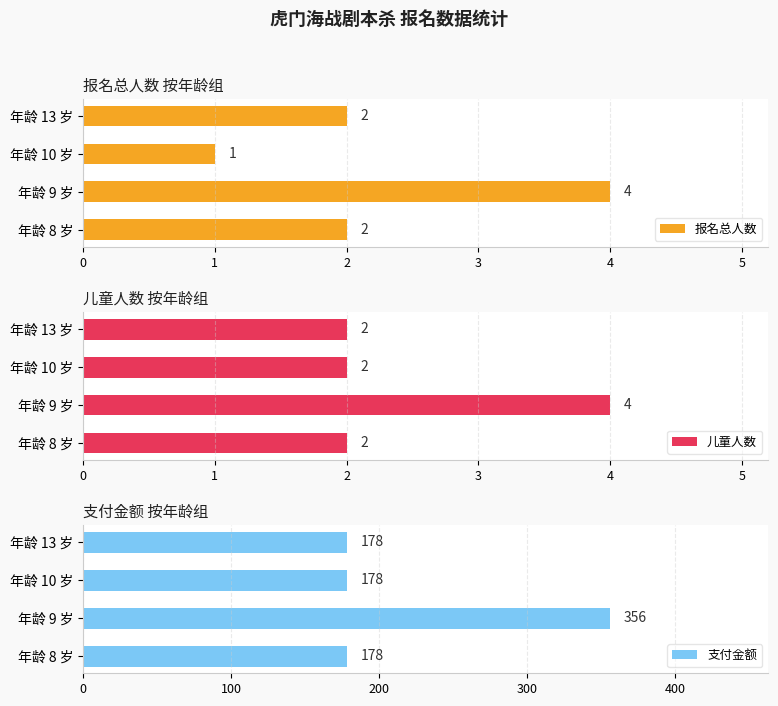

At which label does 支付金额 reach its peak?

年龄 9 岁